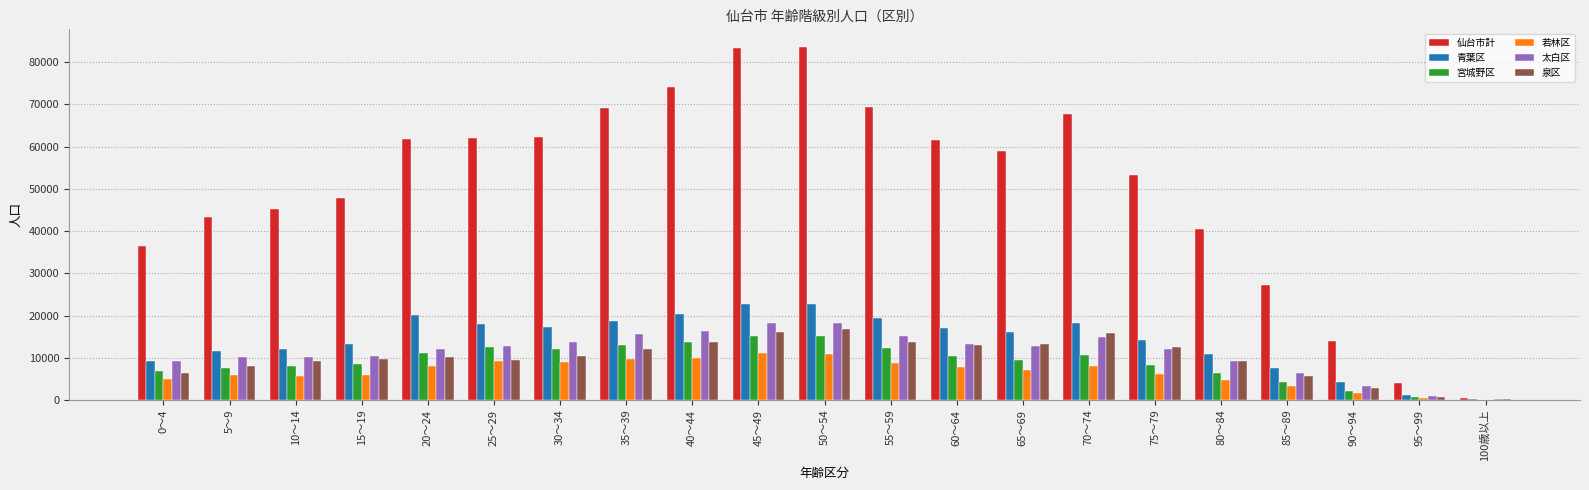

How many categories are shown in the chart?

21